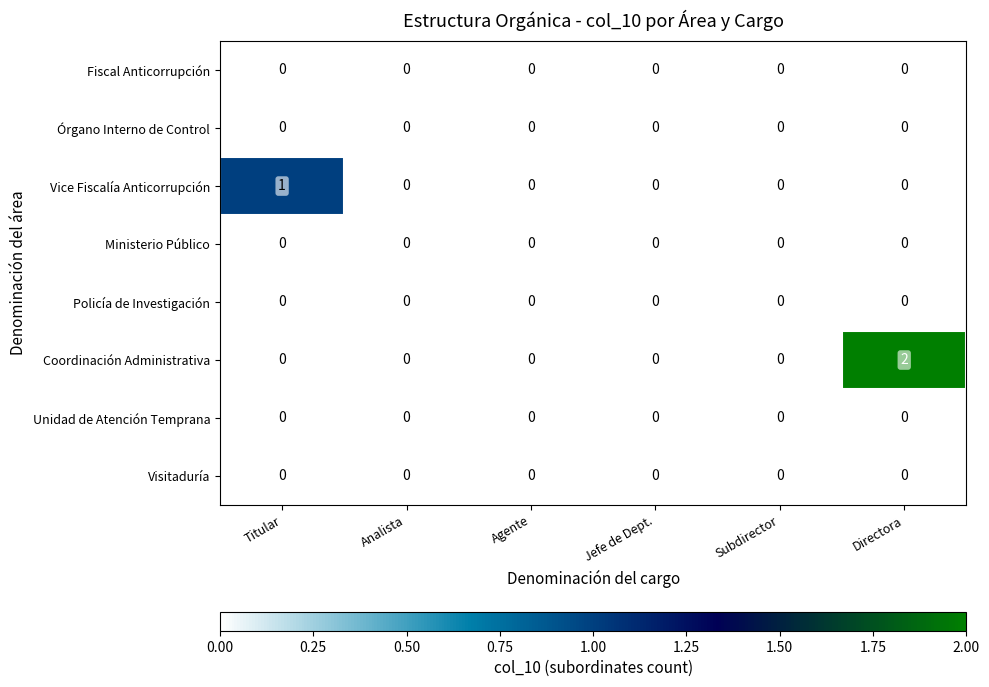

Which series has the largest total across all categories?

Coordinación Administrativa